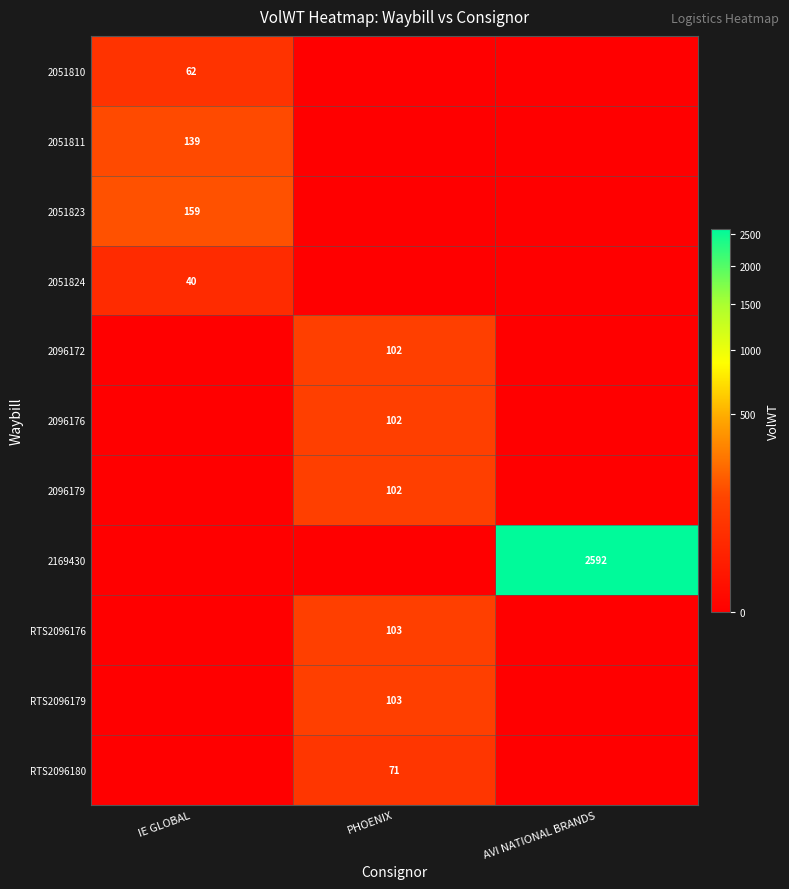

Is it true that 2096179 equals 102 at PHOENIX?

True